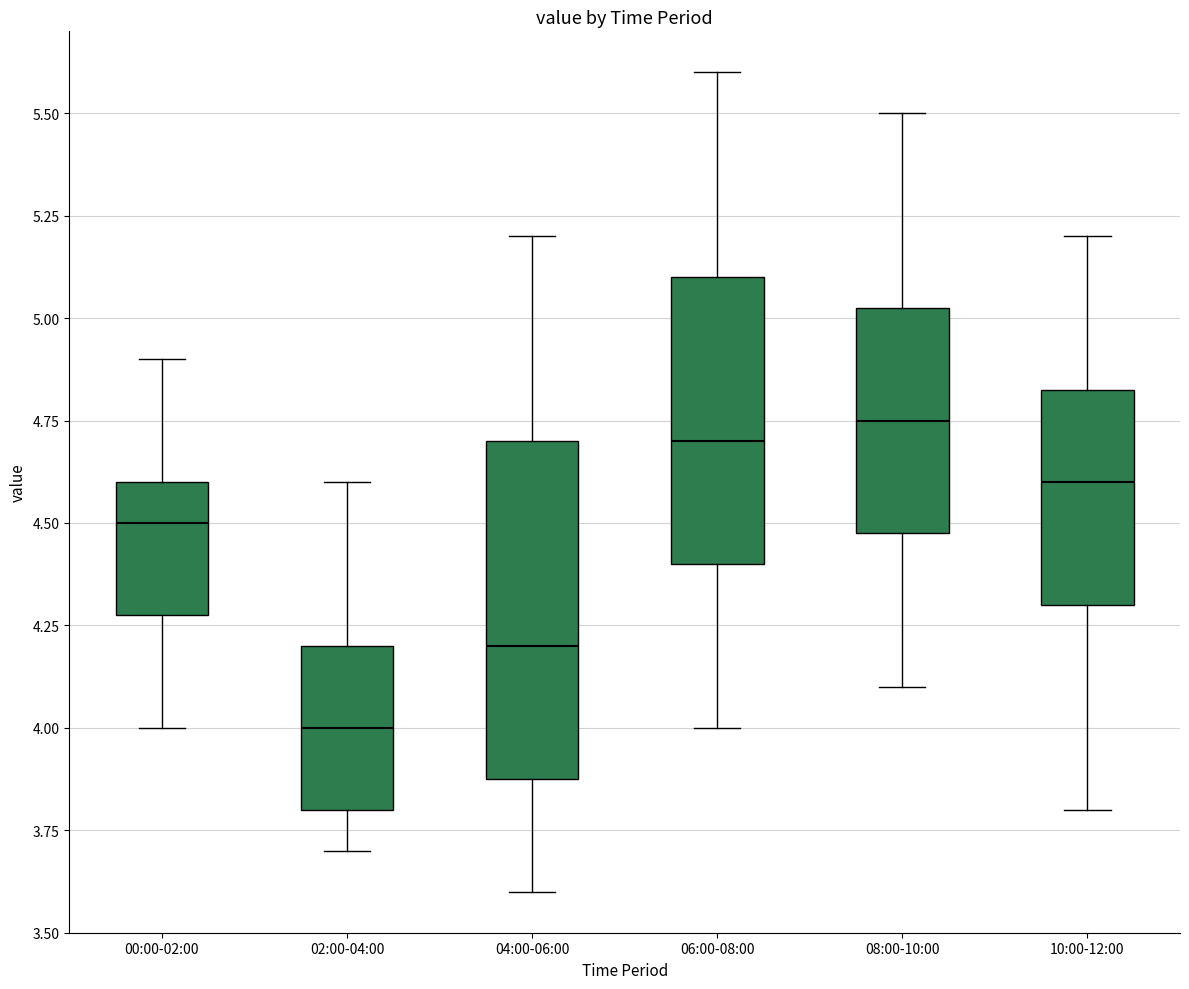

Where is the upper edge of the box for 10:00-12:00 on the y-axis? The values are not printed on the chart, so give them approximately, as read against the axis.

4.85